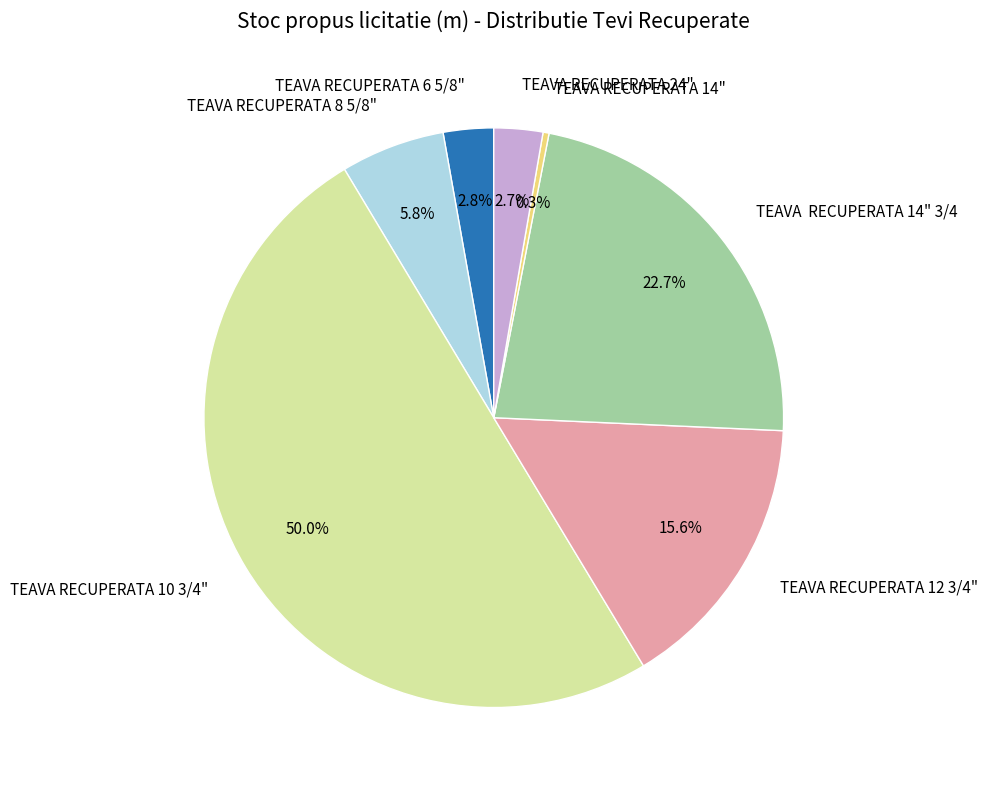

Combined, what portion of the pie is TEAVA RECUPERATA 6 5/8" and TEAVA RECUPERATA 14" 3/4?

25.5%